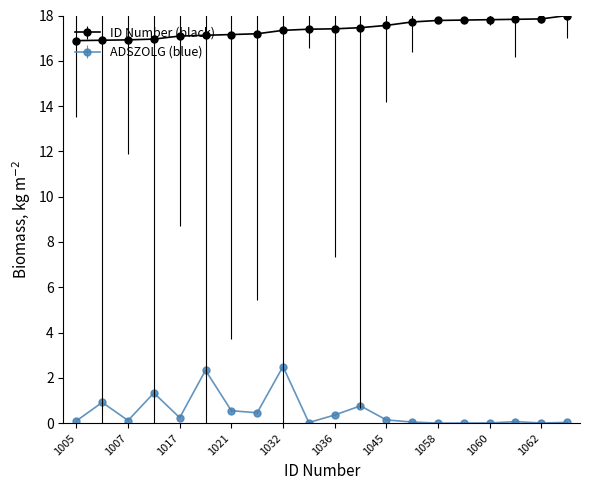

Does the chart display data point markers on the line(s)?

Yes